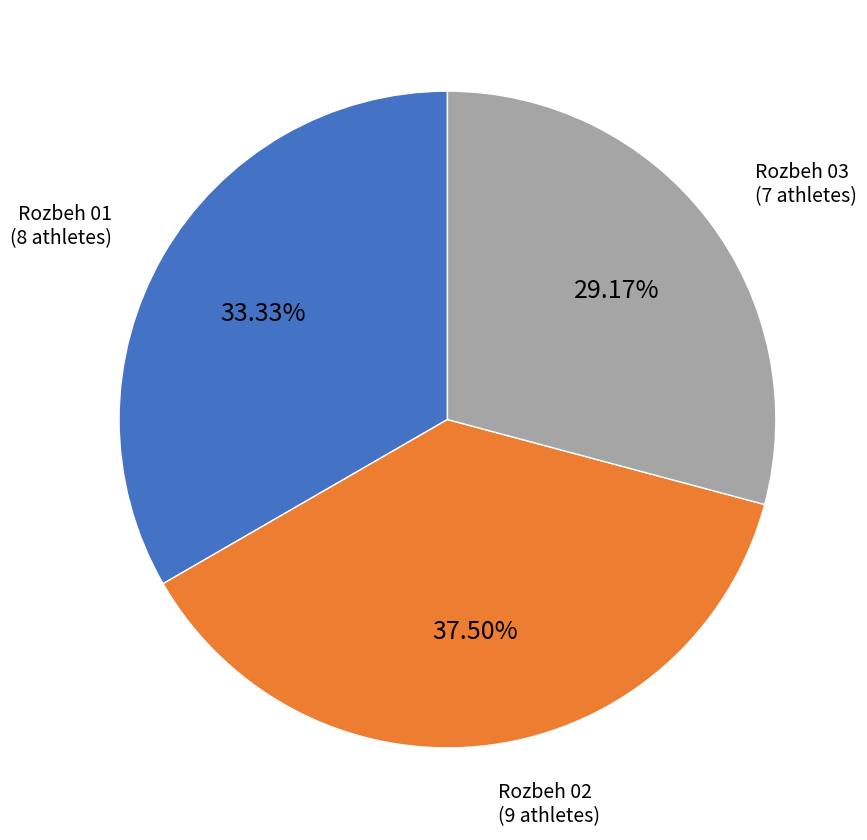

Is there a majority slice in this chart?

No